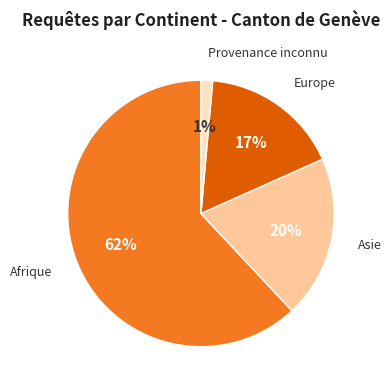

Count the number of slices in the pie.

4